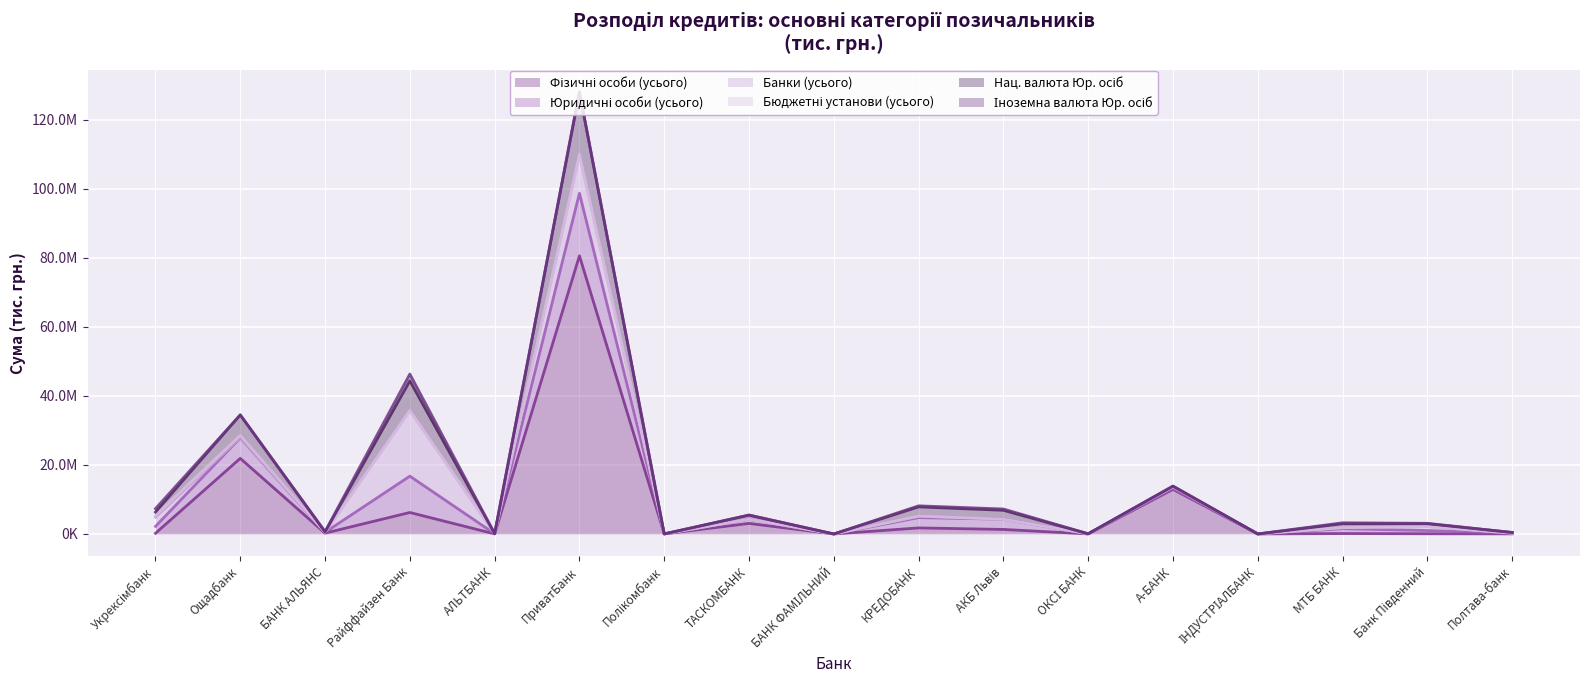

At which label does Іноземна валюта Юр. осіб first exceed 43996?

Укрексімбанк